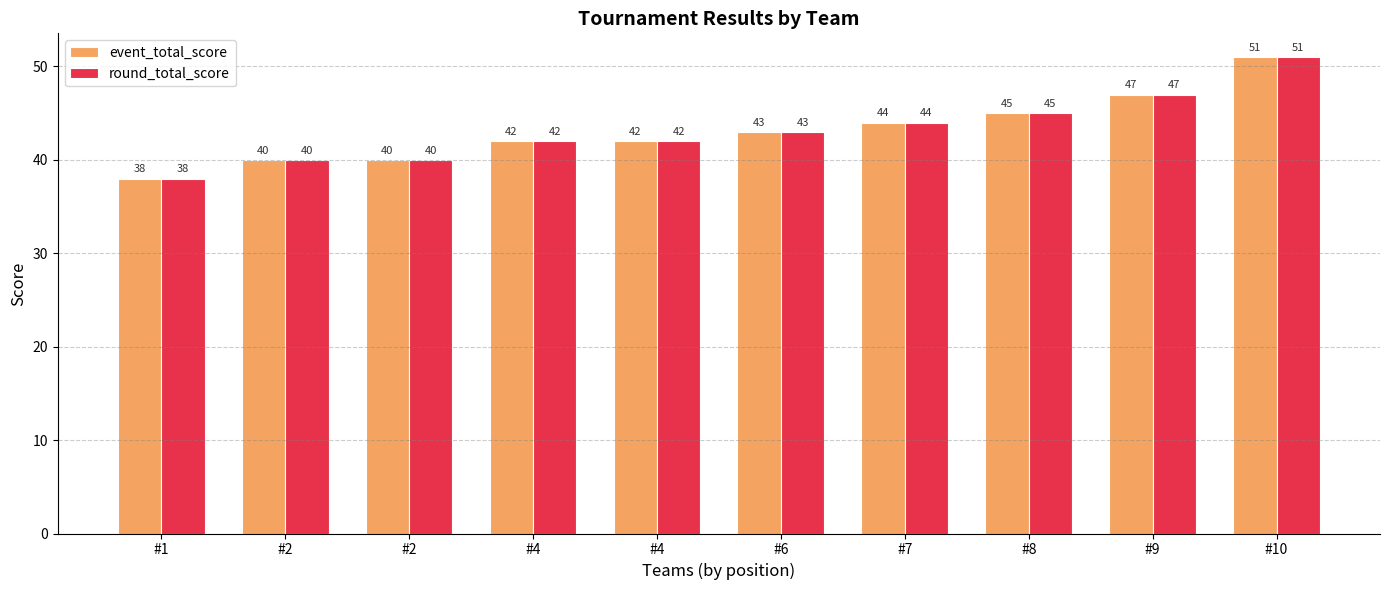

Count the number of data series in this chart.

2